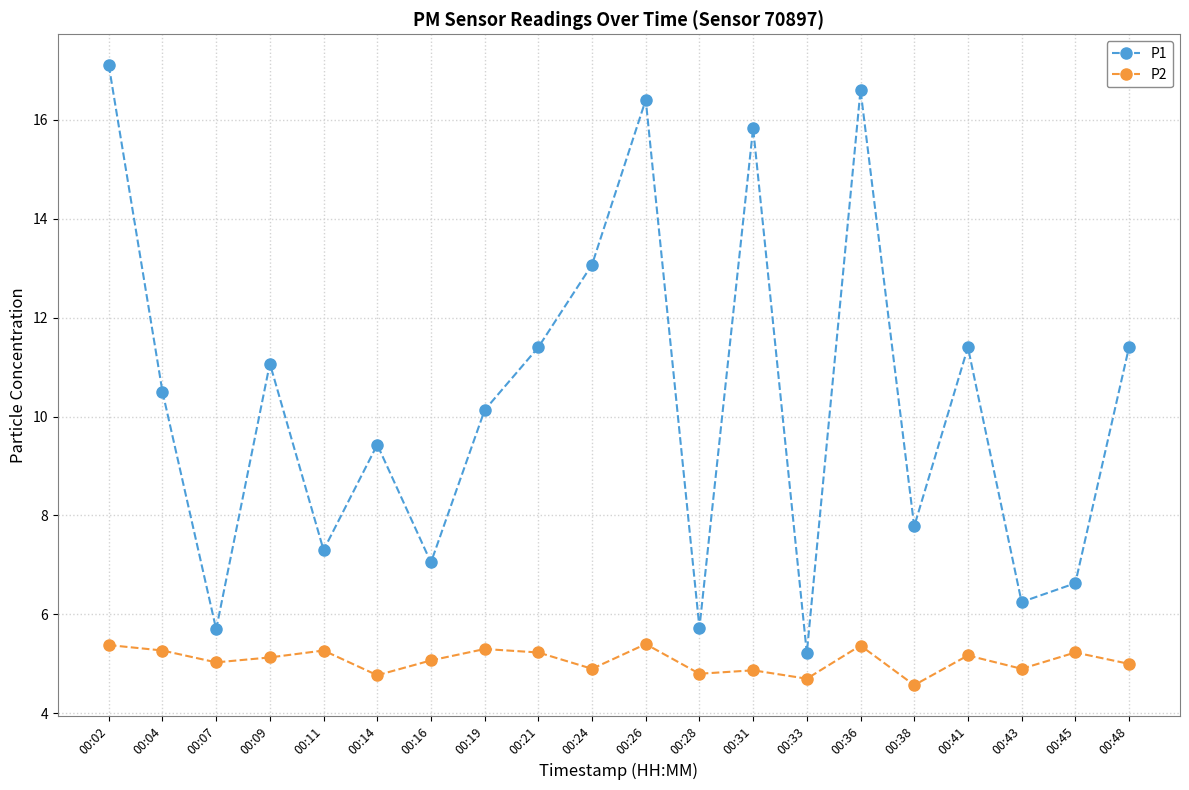

Rank the series by their average value, from lowest to highest.

P2, P1